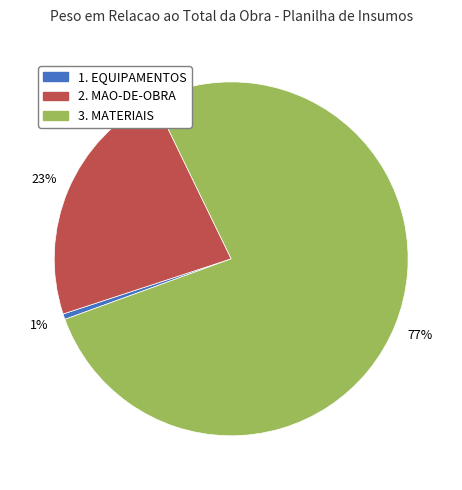

Between 2. MAO-DE-OBRA and 1. EQUIPAMENTOS, which is larger?

2. MAO-DE-OBRA